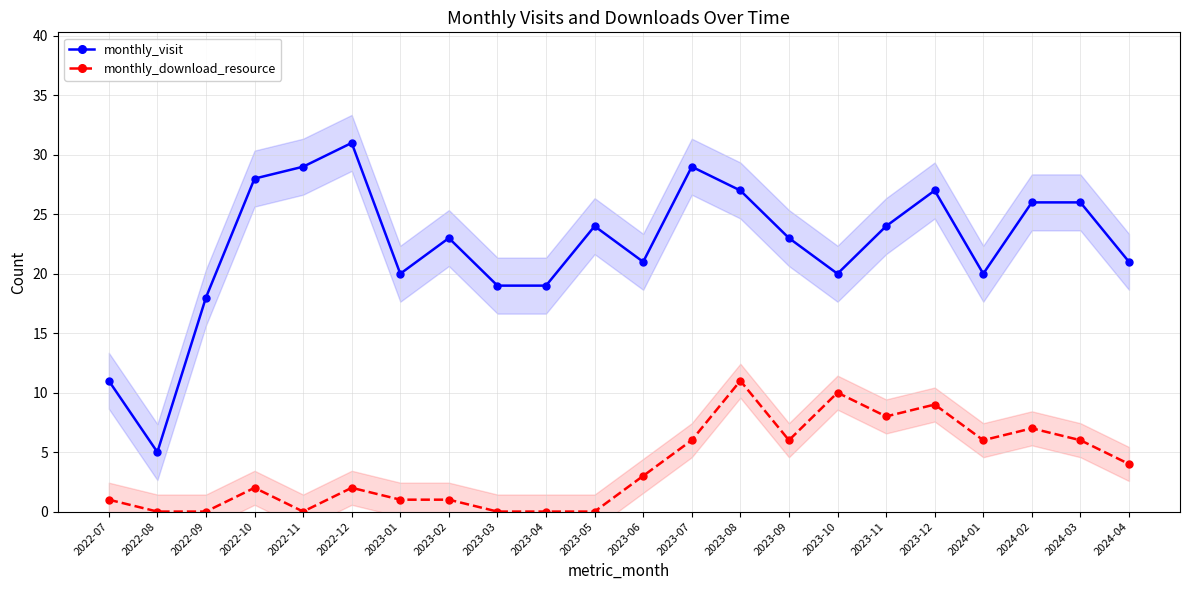

At which category does the chart reach its minimum across all series?

2022-08